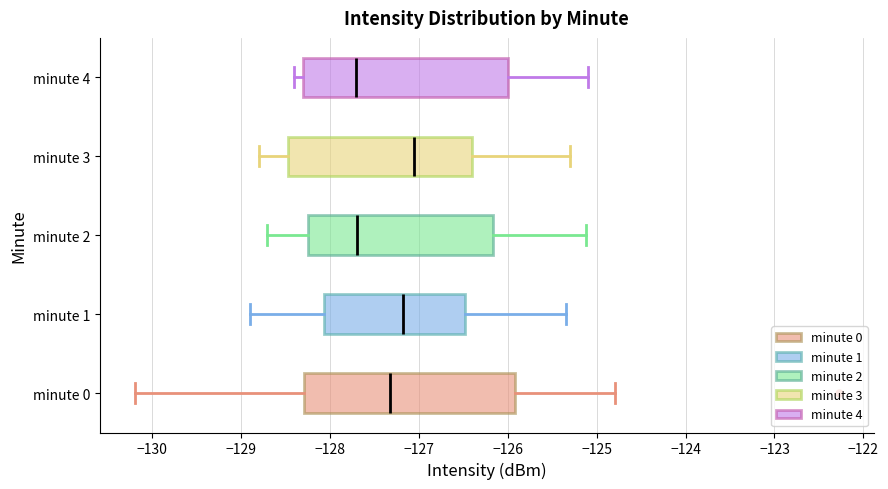

Reading bottom to top, transcribe this box plot: for each box, give where its median line is, the range the box spans, and where its two whiskers end, as read against the x-axis. The values are not printed on the chart, so give them approximately, as read against the axis.

minute 0: median -127.3, box -128.3 to -125.9, whiskers -130.2 to -124.8
minute 1: median -127.2, box -128.1 to -126.5, whiskers -128.9 to -125.3
minute 2: median -127.7, box -128.2 to -126.2, whiskers -128.7 to -125.1
minute 3: median -127.0, box -128.5 to -126.4, whiskers -128.8 to -125.3
minute 4: median -127.7, box -128.3 to -126.0, whiskers -128.4 to -125.1